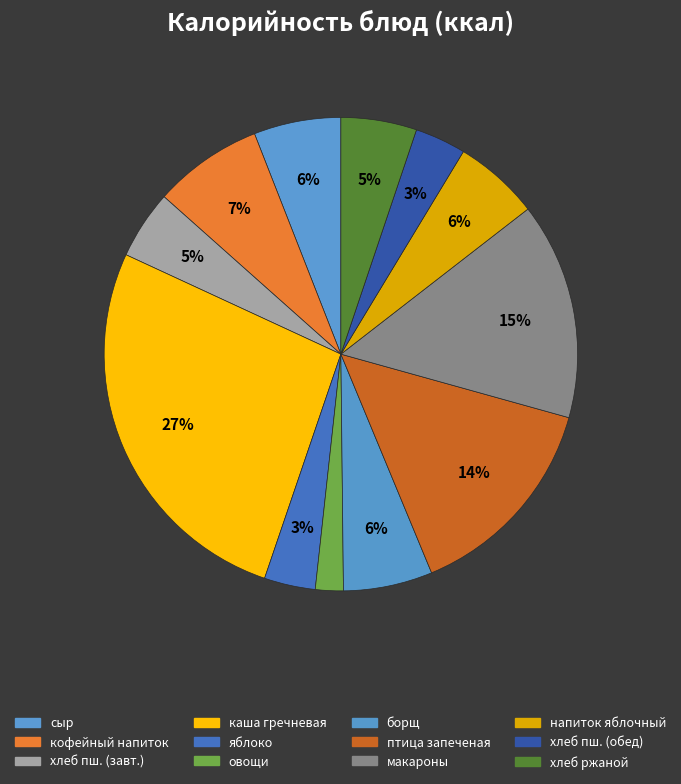

How many slices are in this pie chart?

12